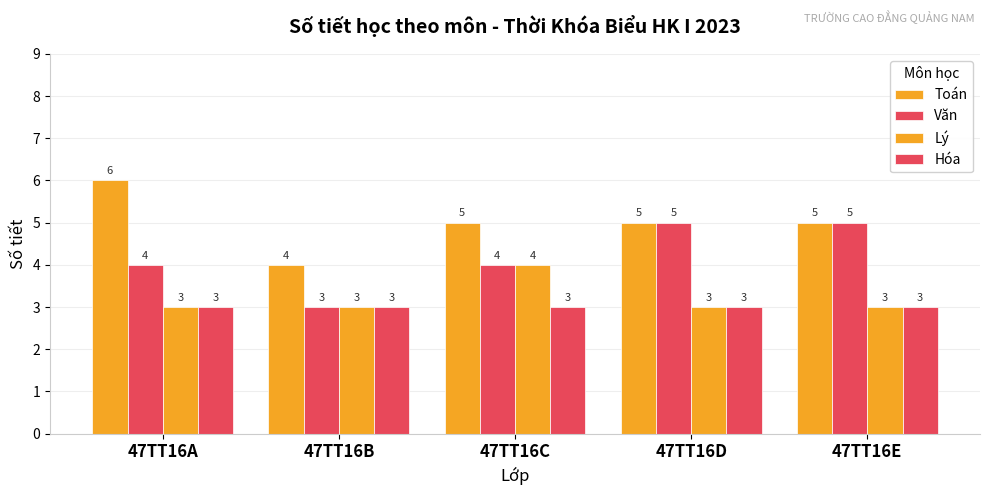

How many values in the Lý series exceed 3?

1